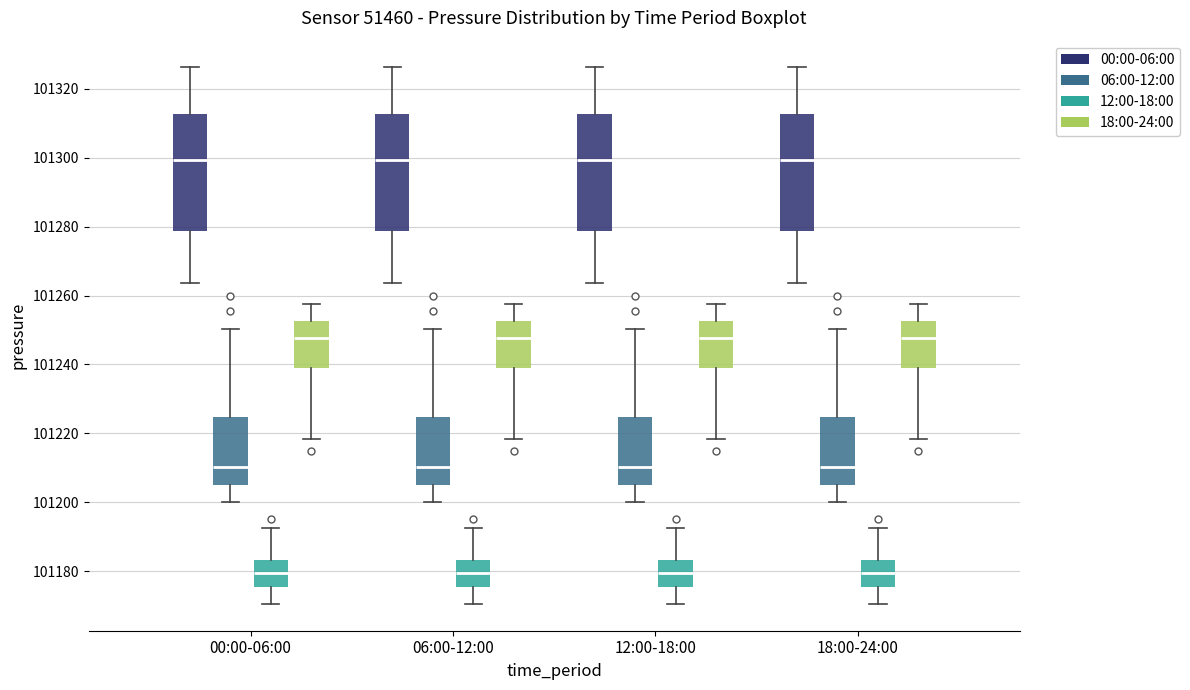

Reading left to right, read every box against the y-axis: the position of its median line, the range the box covers, and the ends of its whiskers. The values are not printed on the chart, so give them approximately, as read against the axis.

00:00-06:00 (00:00-06:00): median 101300, box 101278 to 101312, whiskers 101264 to 101326
00:00-06:00 (06:00-12:00): median 101210, box 101204 to 101224, whiskers 101200 to 101250
00:00-06:00 (12:00-18:00): median 101180, box 101176 to 101184, whiskers 101170 to 101192
00:00-06:00 (18:00-24:00): median 101248, box 101238 to 101252, whiskers 101218 to 101258
06:00-12:00 (00:00-06:00): median 101300, box 101278 to 101312, whiskers 101264 to 101326
06:00-12:00 (06:00-12:00): median 101210, box 101204 to 101224, whiskers 101200 to 101250
06:00-12:00 (12:00-18:00): median 101180, box 101176 to 101184, whiskers 101170 to 101192
06:00-12:00 (18:00-24:00): median 101248, box 101238 to 101252, whiskers 101218 to 101258
12:00-18:00 (00:00-06:00): median 101300, box 101278 to 101312, whiskers 101264 to 101326
12:00-18:00 (06:00-12:00): median 101210, box 101204 to 101224, whiskers 101200 to 101250
12:00-18:00 (12:00-18:00): median 101180, box 101176 to 101184, whiskers 101170 to 101192
12:00-18:00 (18:00-24:00): median 101248, box 101238 to 101252, whiskers 101218 to 101258
18:00-24:00 (00:00-06:00): median 101300, box 101278 to 101312, whiskers 101264 to 101326
18:00-24:00 (06:00-12:00): median 101210, box 101204 to 101224, whiskers 101200 to 101250
18:00-24:00 (12:00-18:00): median 101180, box 101176 to 101184, whiskers 101170 to 101192
18:00-24:00 (18:00-24:00): median 101248, box 101238 to 101252, whiskers 101218 to 101258